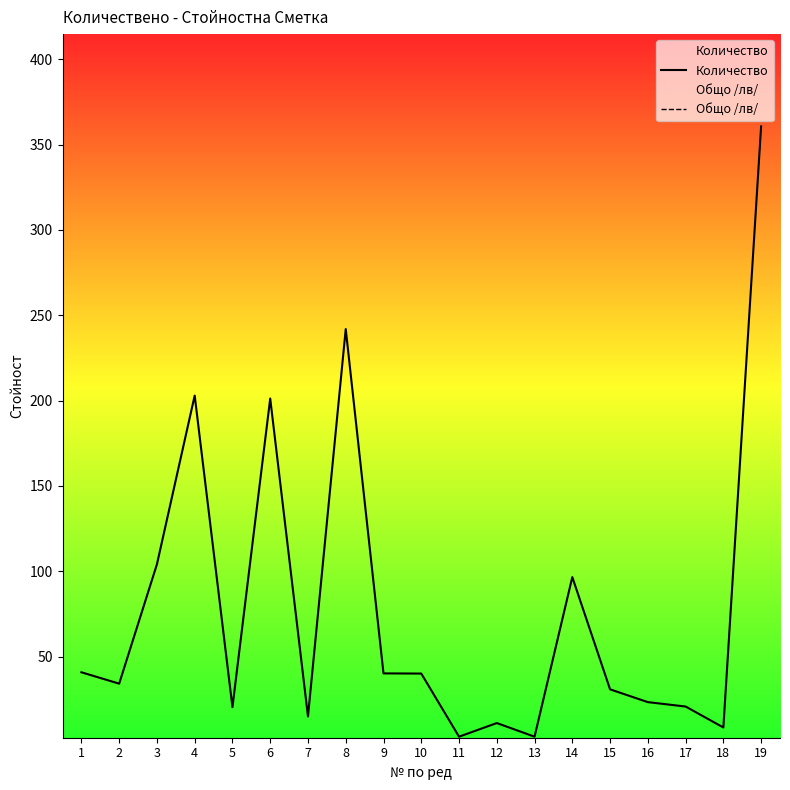

True or false: Общо /лв/ and Количество intersect in this chart.

False